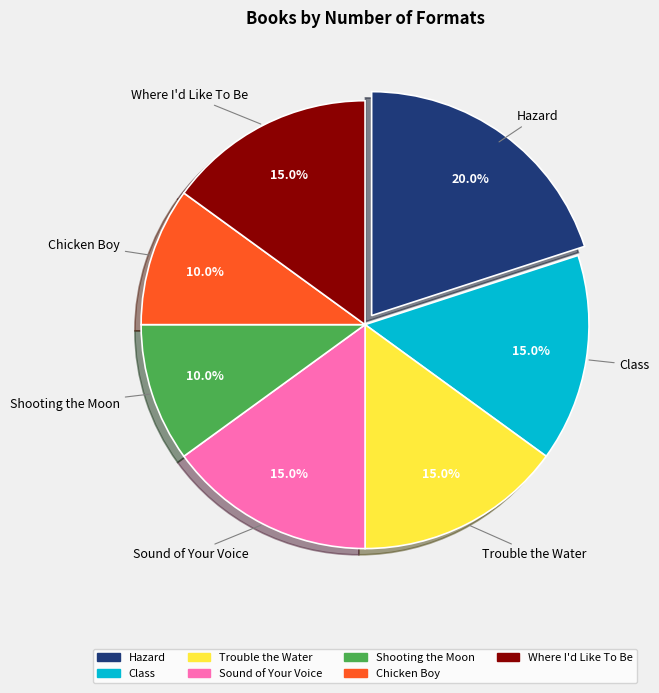

Which slice is the largest?

Hazard